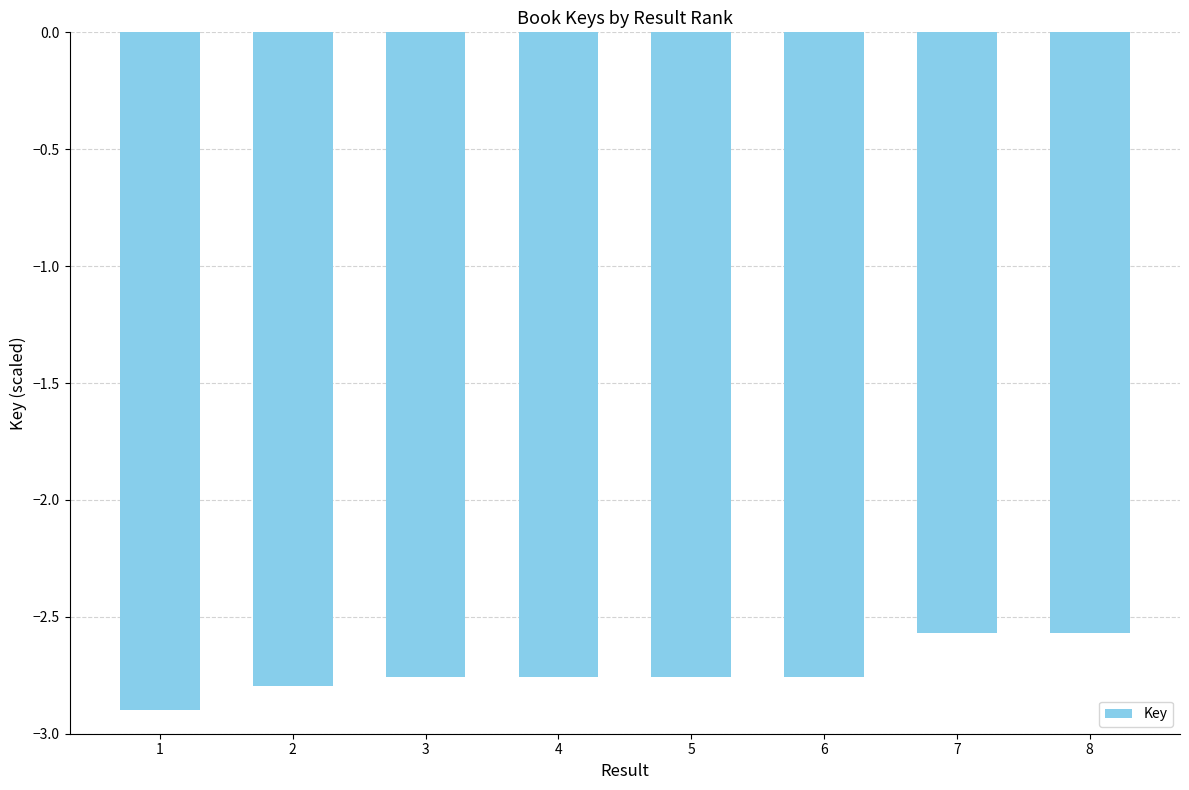

What is the difference between the maximum and minimum values?

0.3